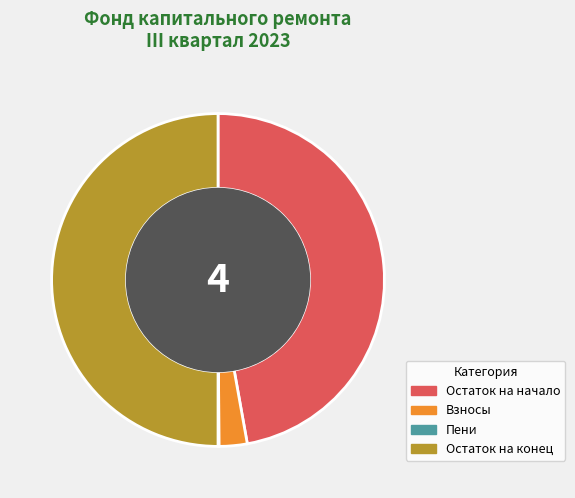

Combined, do Взносы and Остаток на конец account for over 50%?

Yes